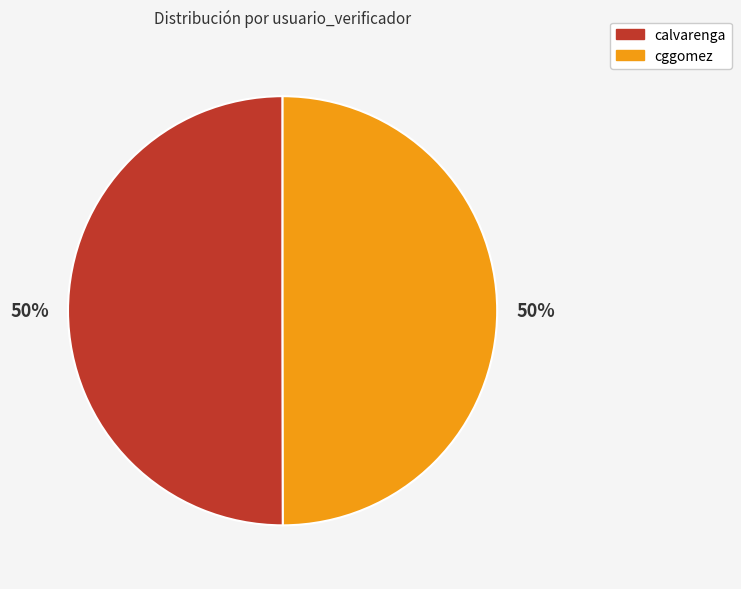

Approximately how many times larger is the value at cggomez compared to calvarenga?

1.0